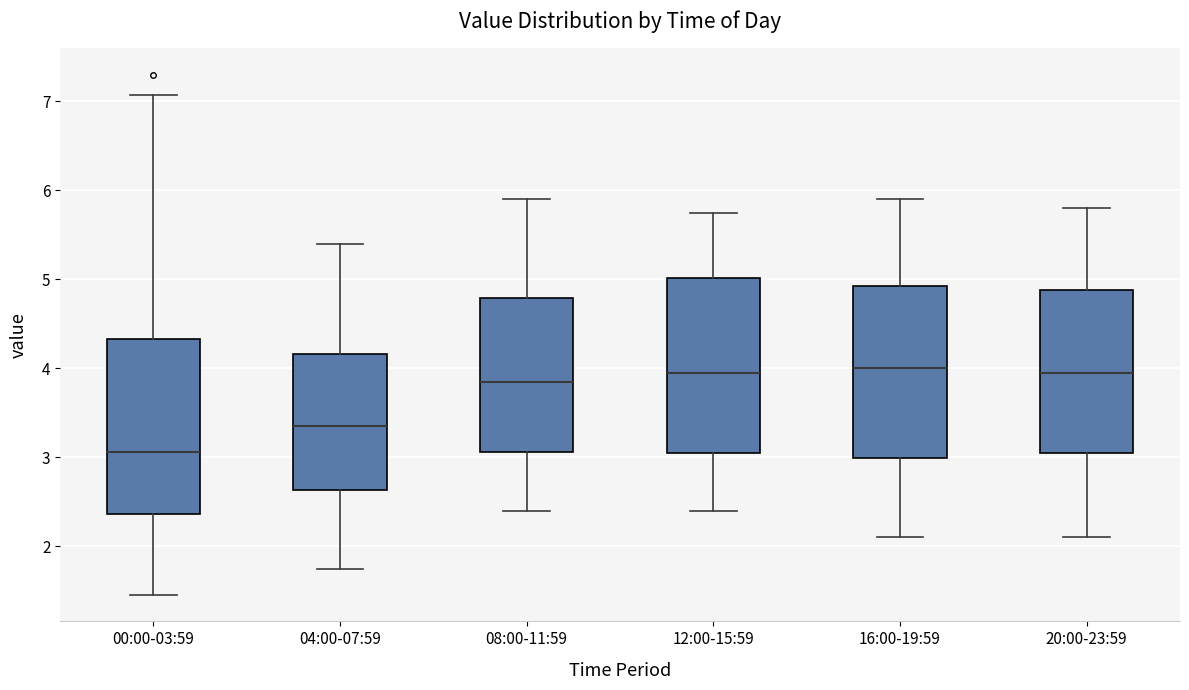

Which box has the lowest median line?

00:00-03:59